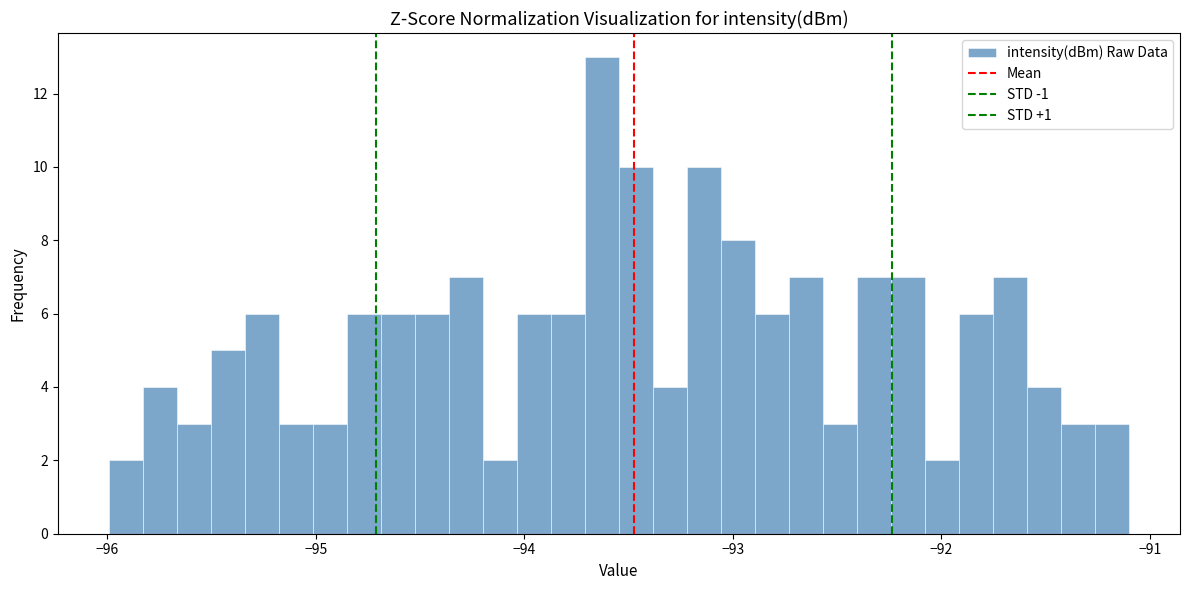

Around what value on the x-axis is the tallest bar? Give the approximate position of its centre, as read against the axis.

-93.6